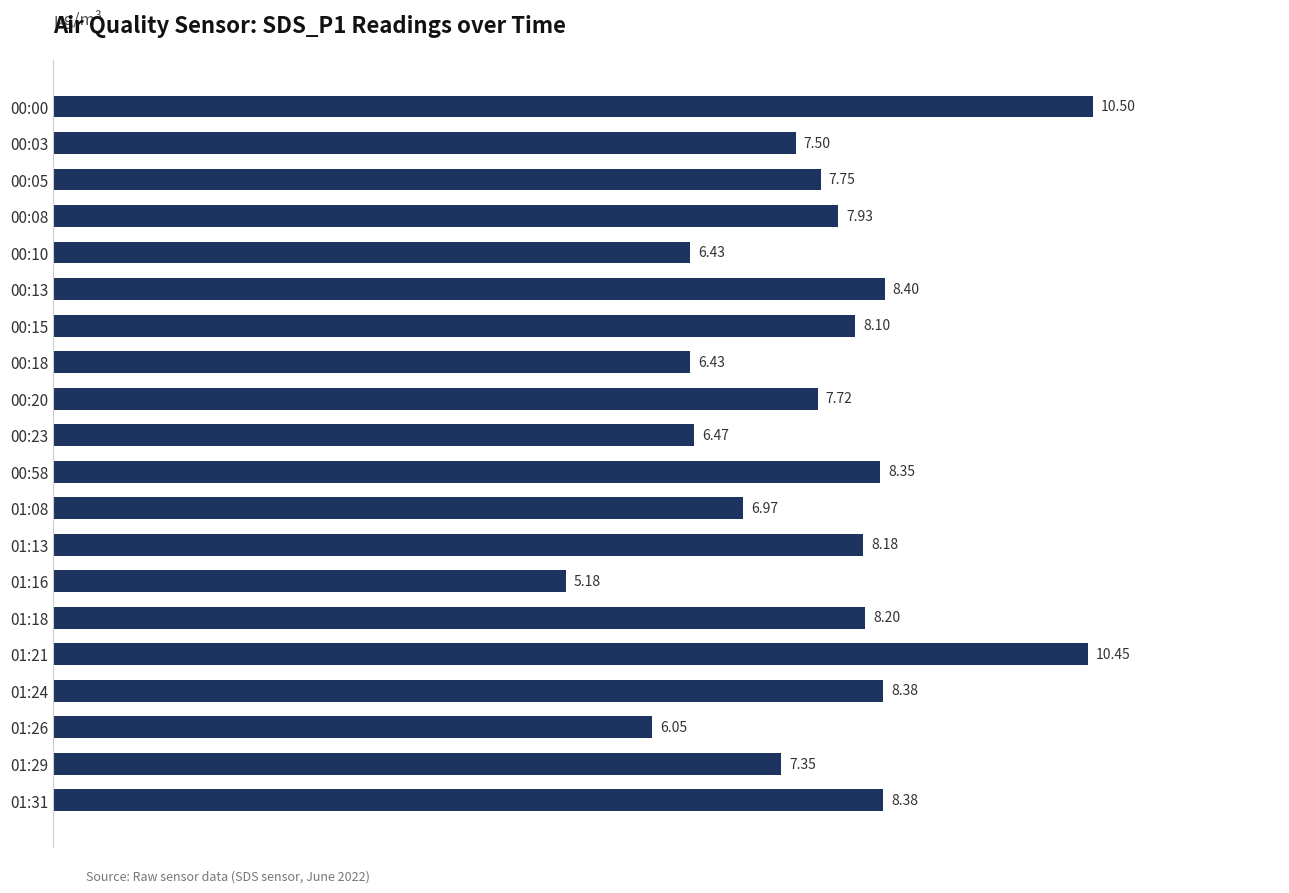

Count the number of data series in this chart.

1